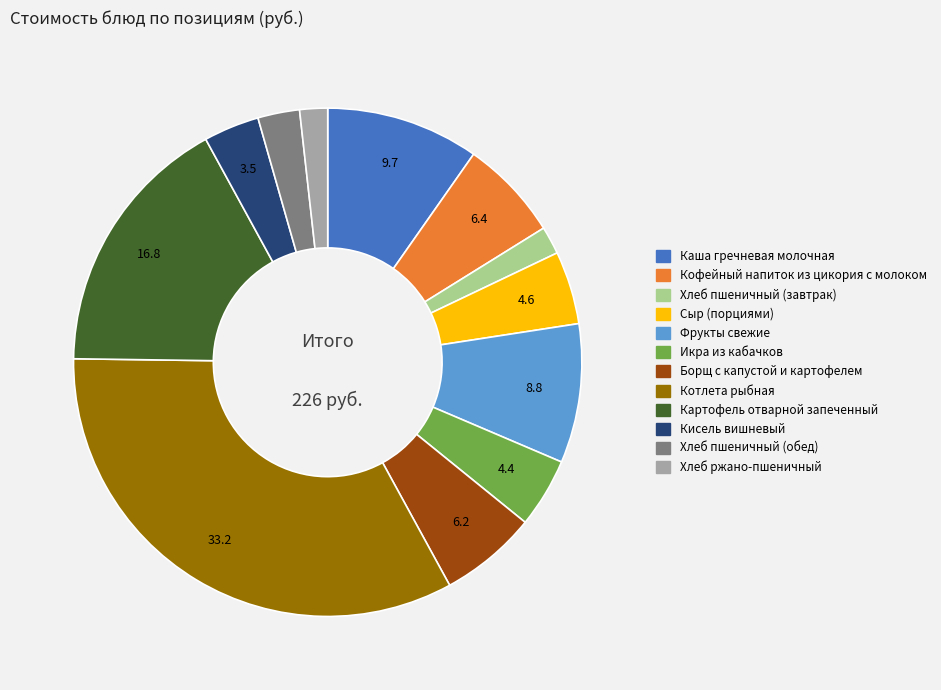

Which slice is the largest?

Котлета рыбная